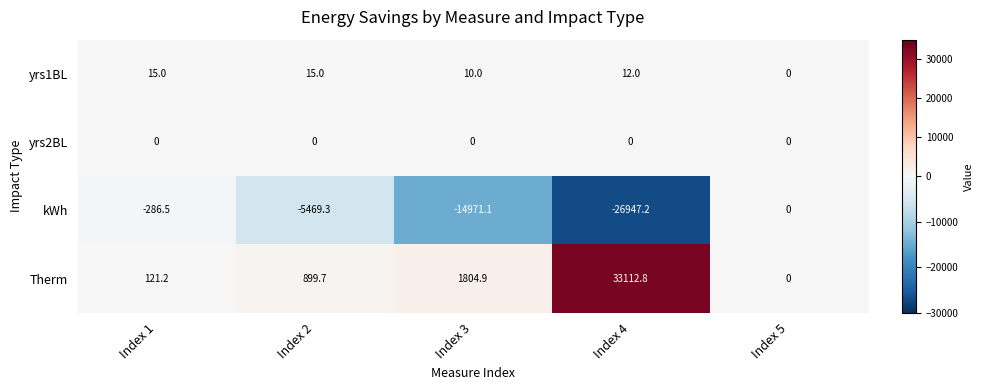

Which series changed the most between Index 1 and Index 4?

Therm